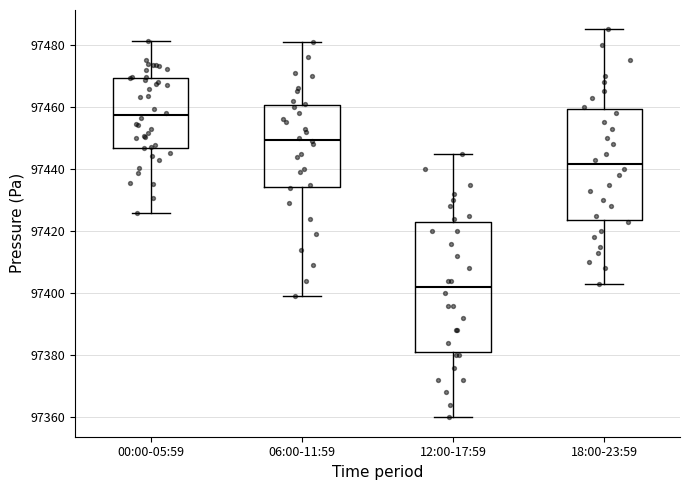

Comparing the boxes themselves (not the whiskers), which one is the tallest?

12:00-17:59